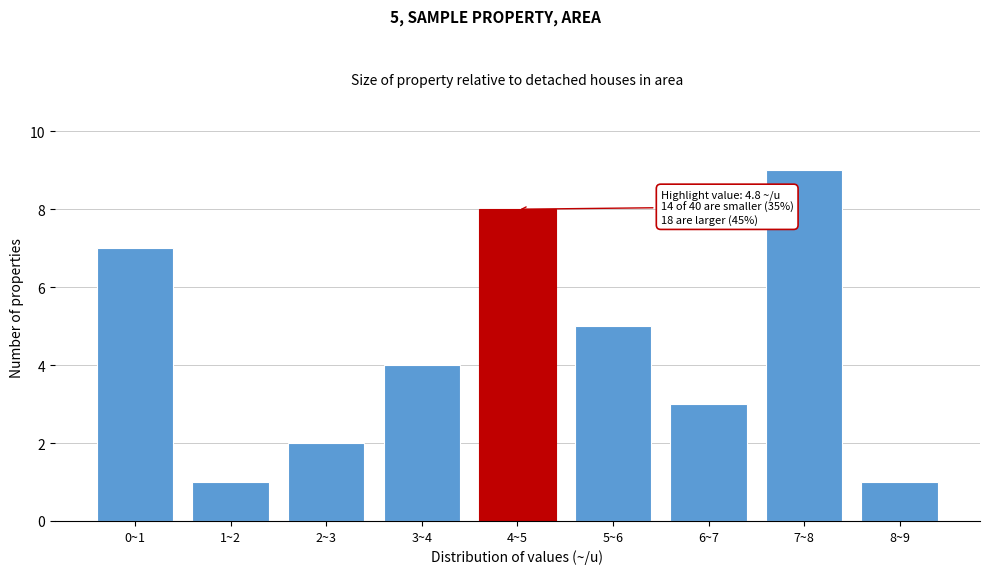

Reading left to right, list all the values displayed in this chart.

0~1=7	1~2=1	2~3=2	3~4=4	4~5=8	5~6=5	6~7=3	7~8=9	8~9=1